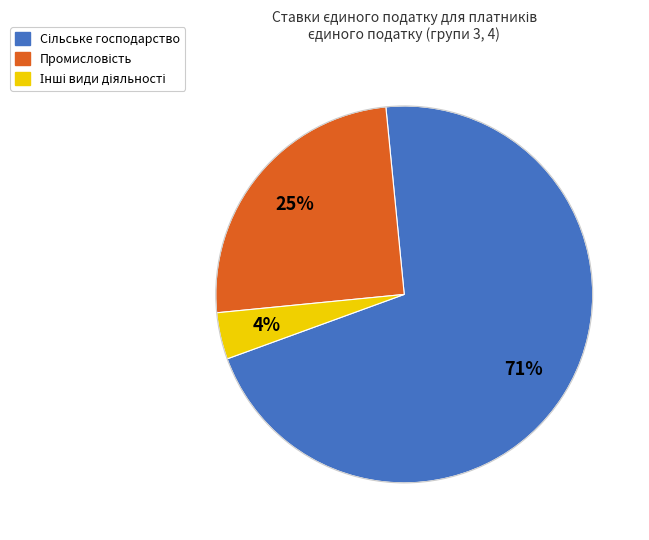

To the nearest percent, what is the average slice percentage?

33%